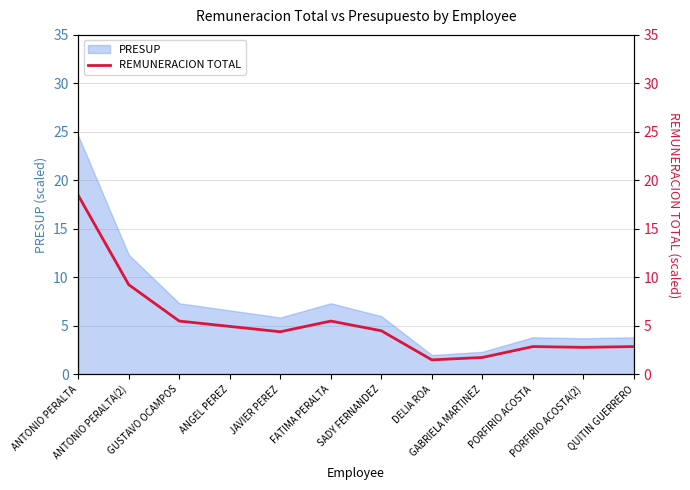

Where is the data nearest to the value 9?

ANTONIO PERALTA(2)